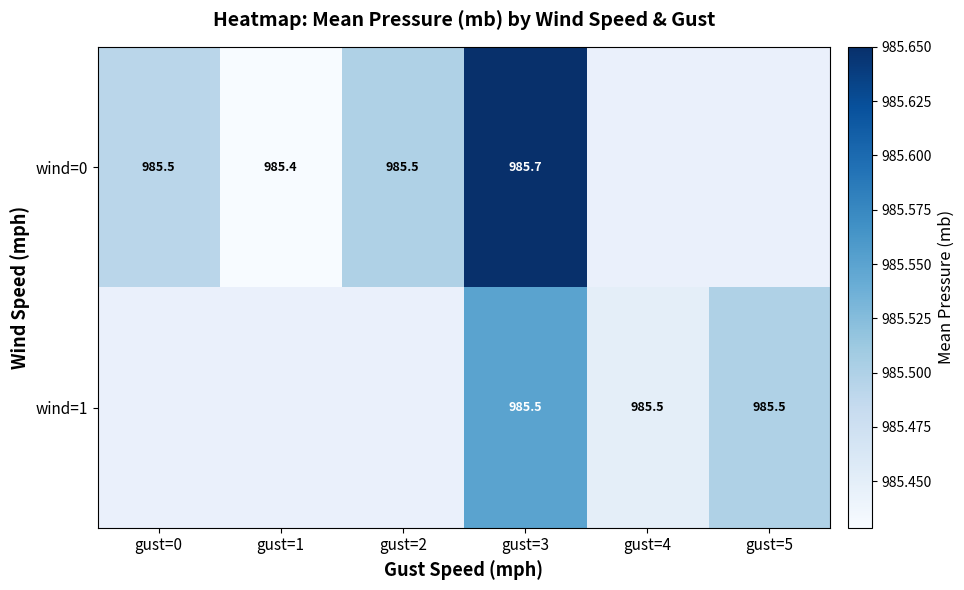

How many positive values does the wind=1 series have?

3